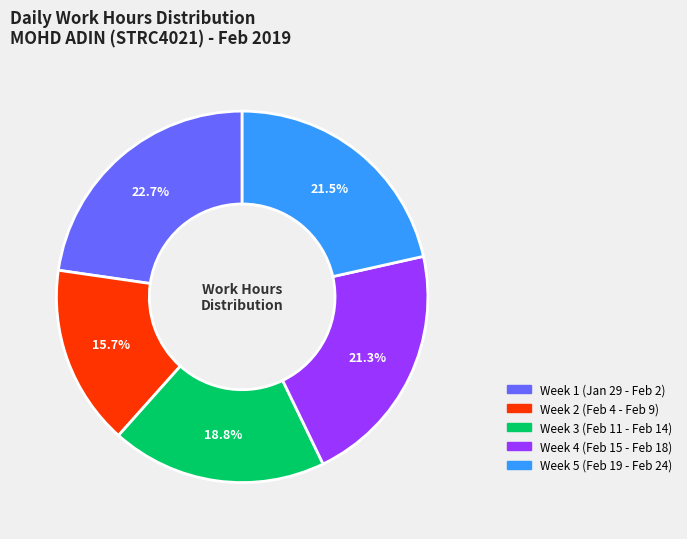

Is there any slice that represents more than half of the pie?

No